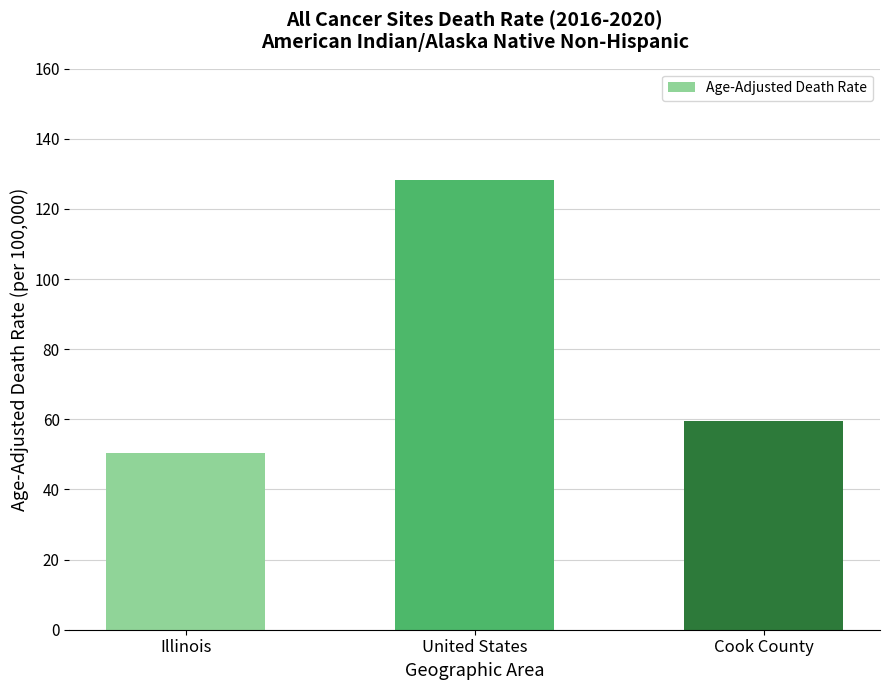

The chart shows a value of 88.3 at United States. True or false?

False